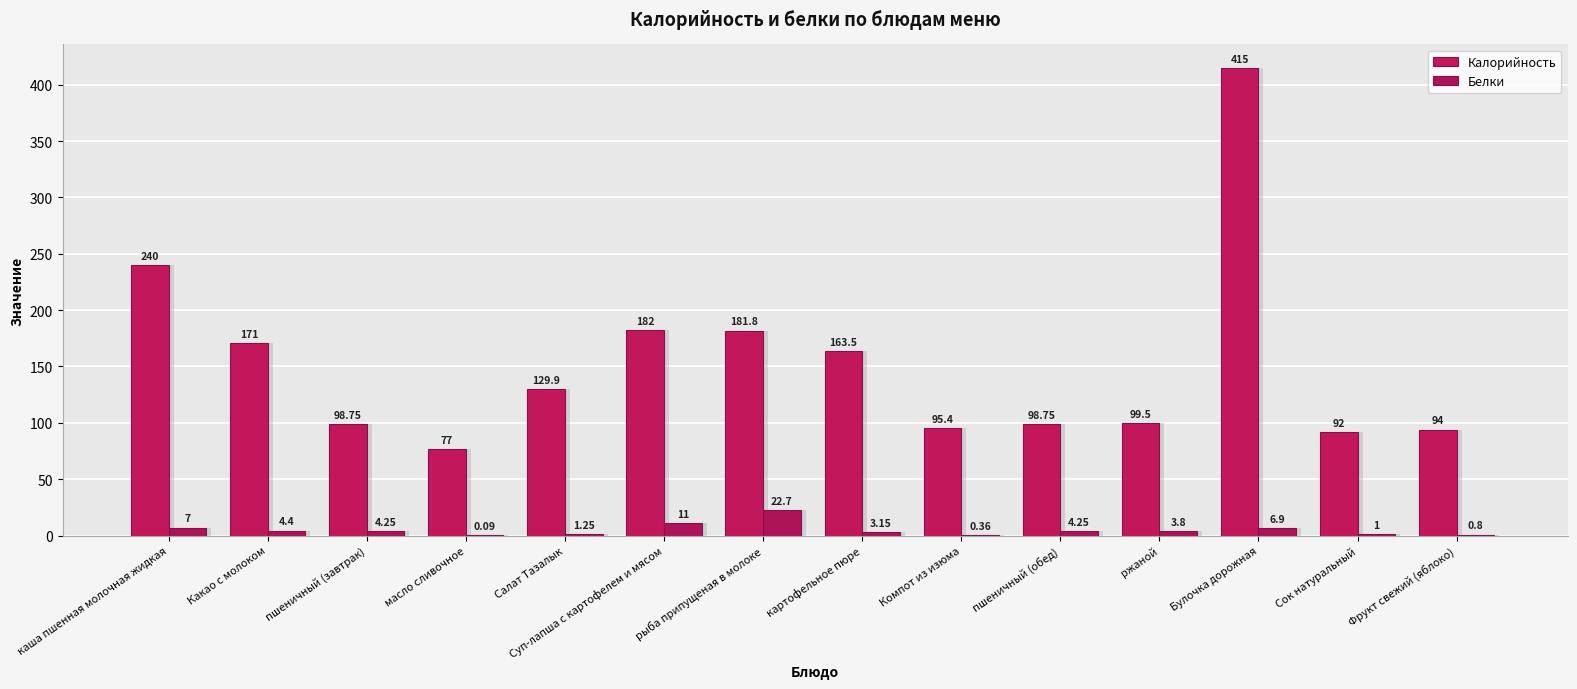

Is it true that Калорийность equals 65.2 at Салат Тазалык?

False